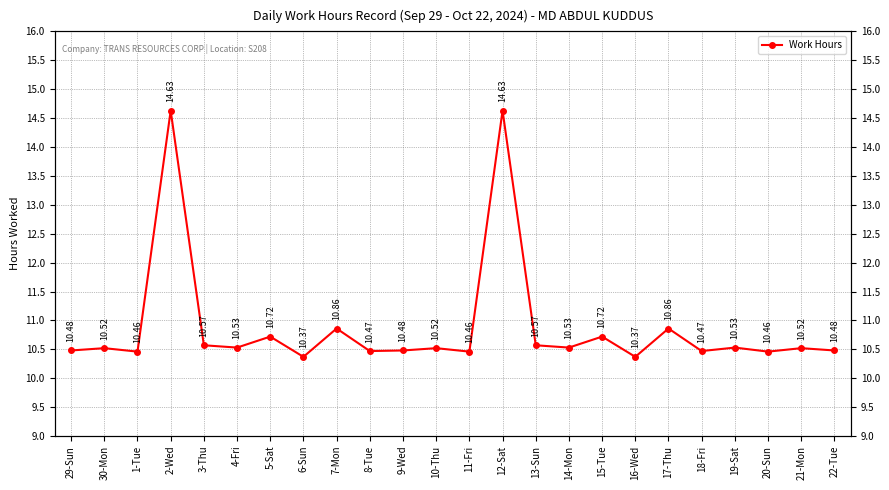

Reading left to right, extract all data points from this chart.

10.5	10.5	10.5	14.6	10.6	10.5	10.7	10.4	10.9	10.5	10.5	10.5	10.5	14.6	10.6	10.5	10.7	10.4	10.9	10.5	10.5	10.5	10.5	10.5